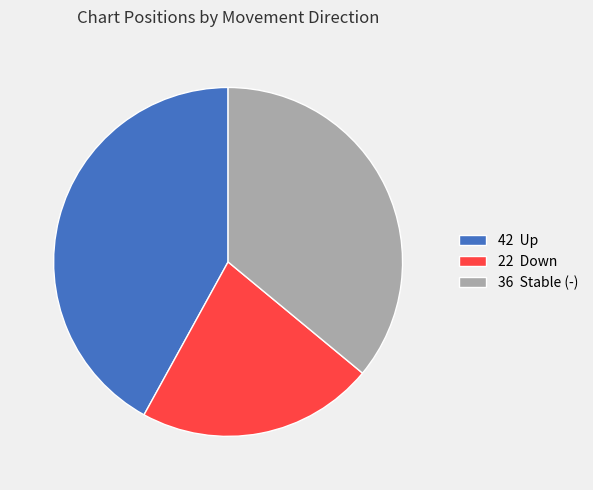

What is the largest slice in the pie chart?

42 Up